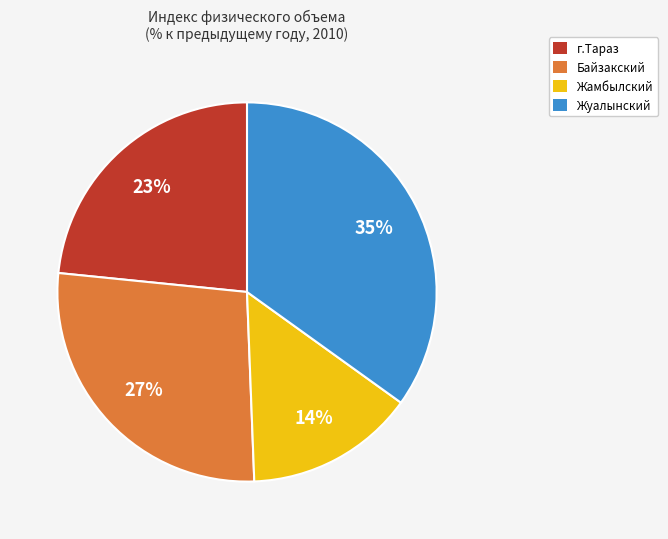

Is there any slice that represents more than half of the pie?

No